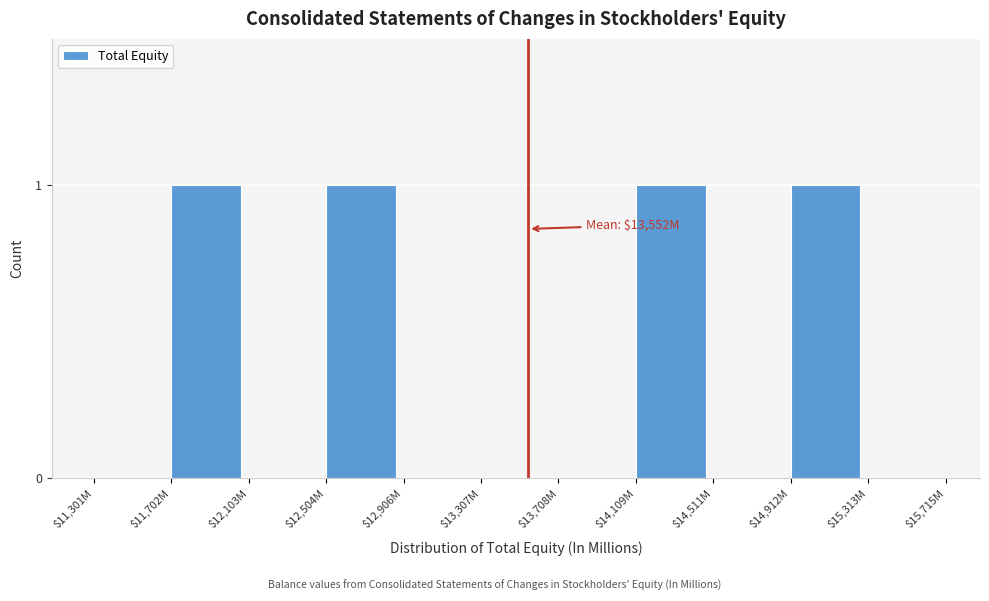

True or false: the data shows 0 at $12,906M.

True